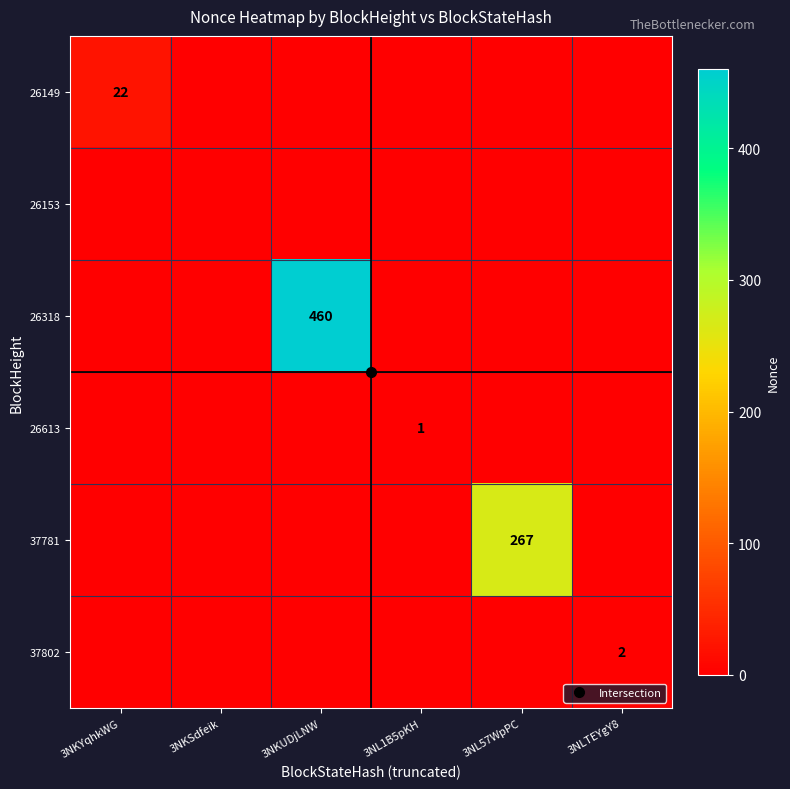

How many data points does each series have?

6